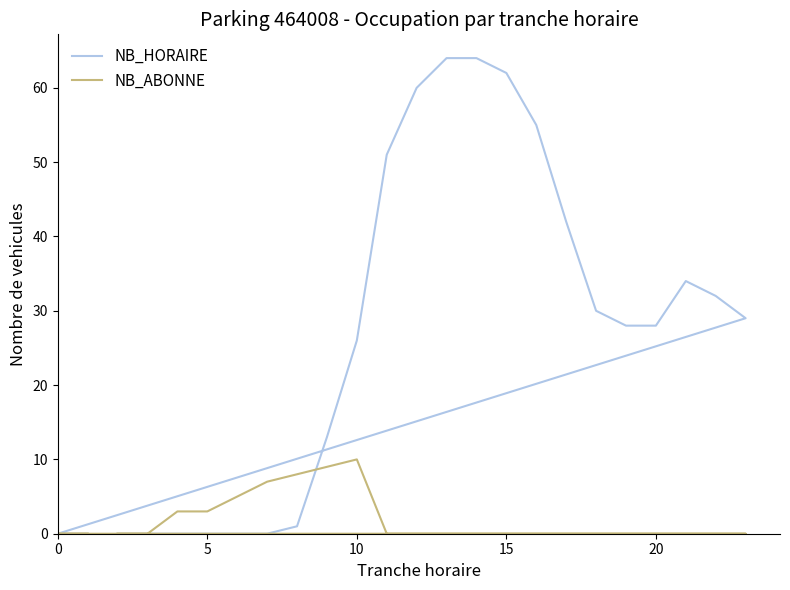

Which series has the widest spread of values?

NB_HORAIRE